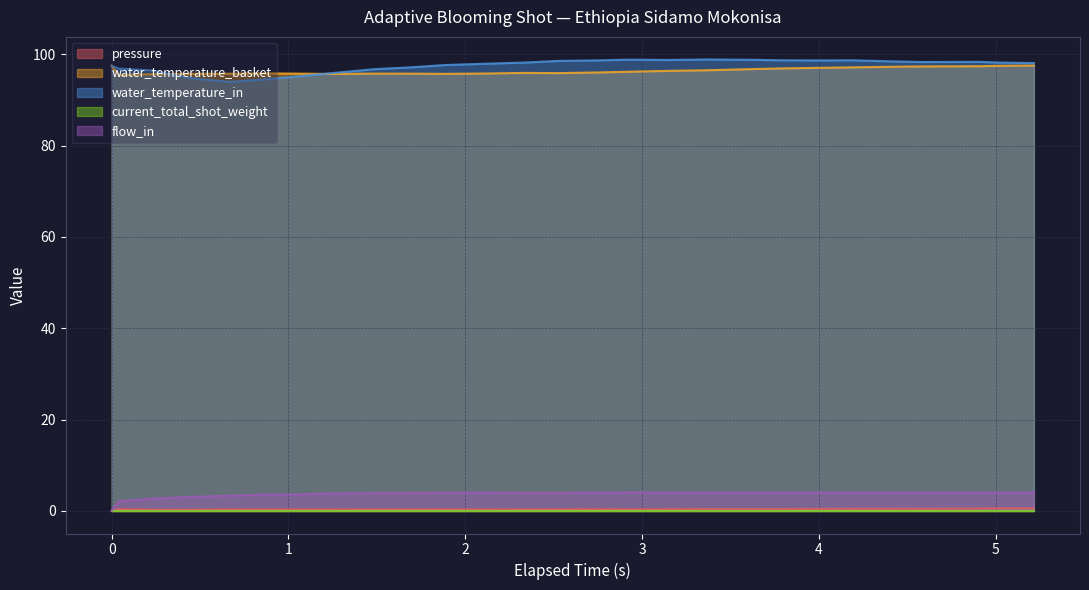

True or false: pressure and flow_in intersect in this chart.

False